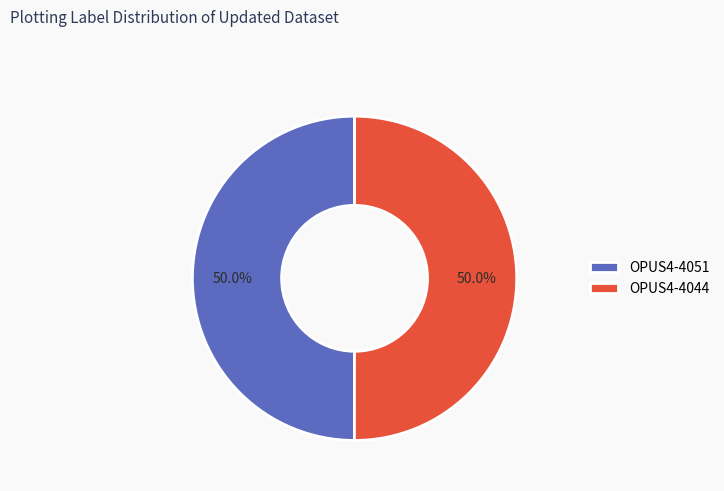

Count the number of slices in the pie.

2